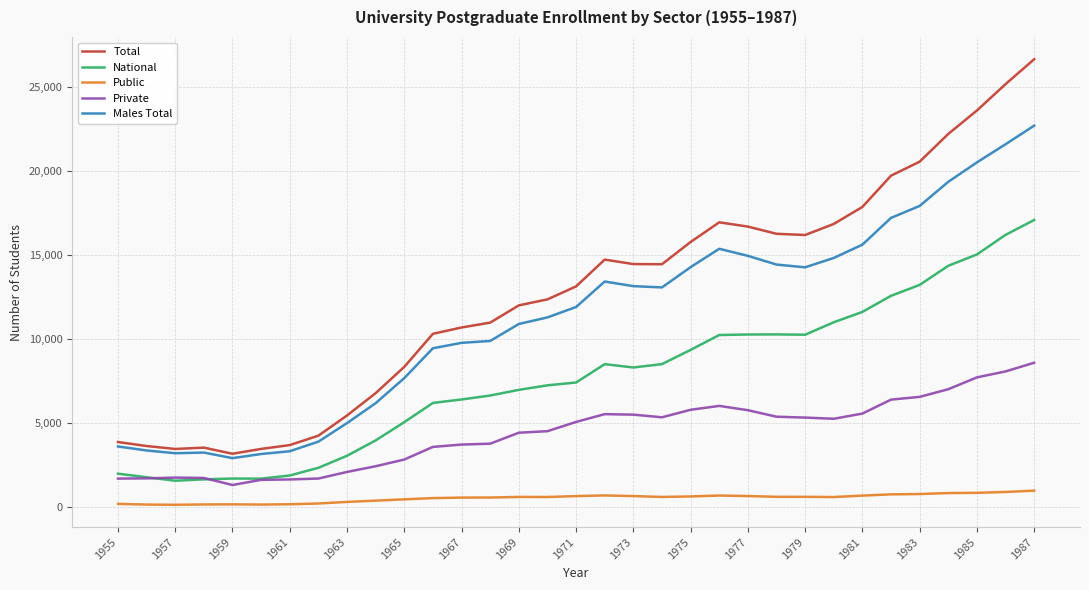

Which series has the largest total across all categories?

Total